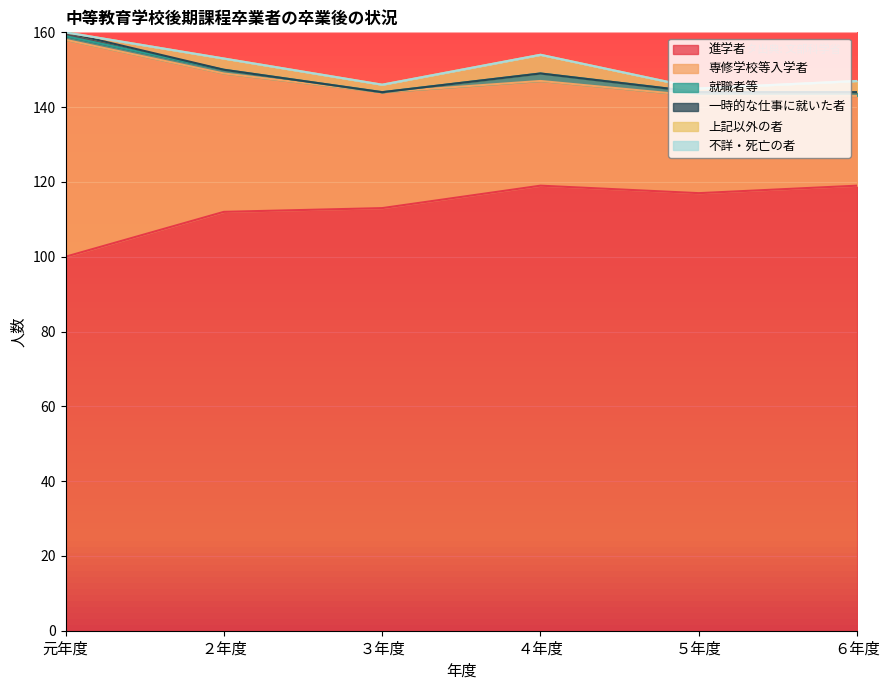

Reading right to left, list all the values displayed in this chart.

進学者: 119	117	119	113	112	100
専修学校等入学者: 24	26	28	31	37	58
就職者等: 1	1	2	0	1	1
一時的な仕事に就いた者: 0	0	0	0	0	1
上記以外の者: 3	1	5	2	3	0
不詳・死亡の者: 0	0	0	0	0	0